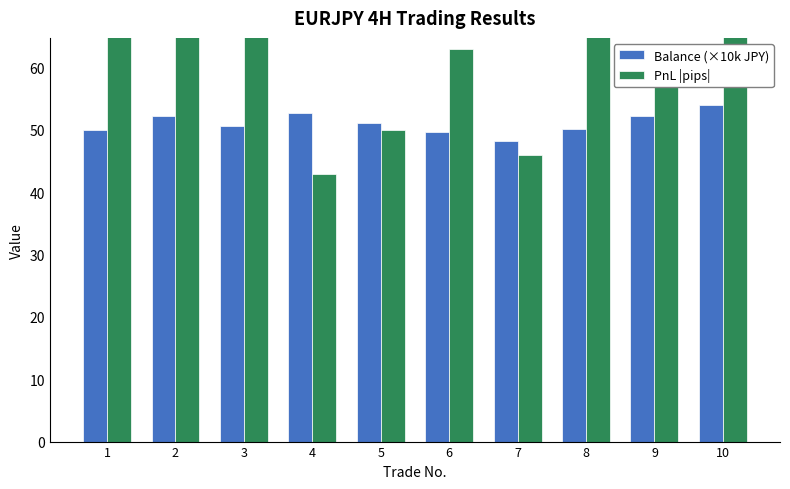

Reading left to right, transcribe all the data shown in this chart.

Balance (×10k JPY): 1=50.0	2=52.2	3=50.6	4=52.8	5=51.2	6=49.7	7=48.2	8=50.1	9=52.2	10=54.0
PnL |pips|: 1=128.0	2=105.0	3=81.0	4=43.0	5=50.0	6=63.0	7=46.0	8=66.0	9=57.0	10=75.0